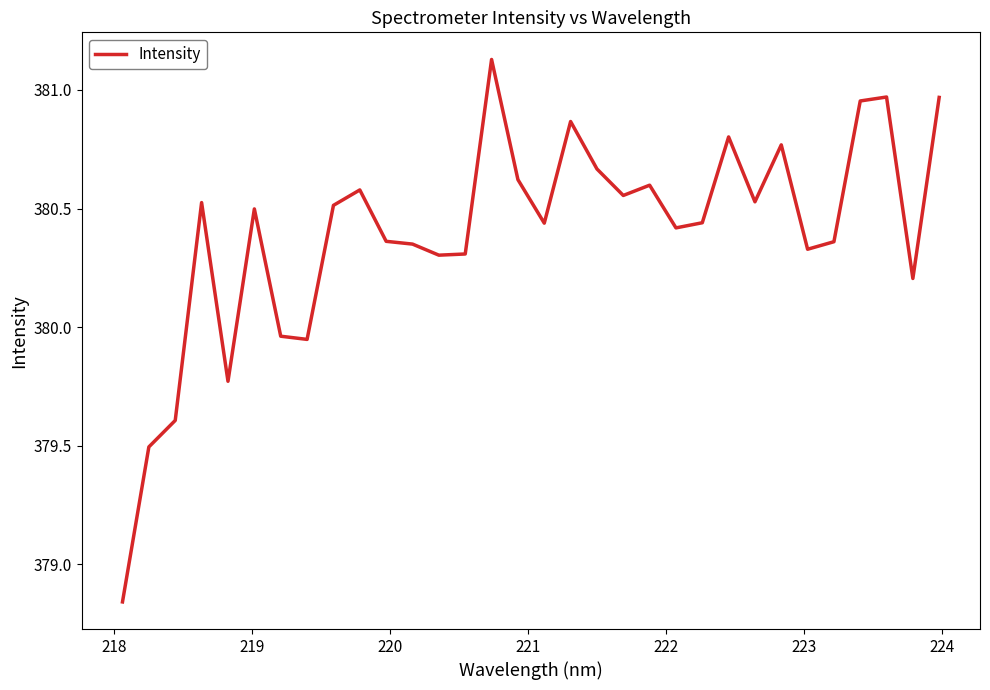

What is the difference between the maximum and minimum values?

2.3